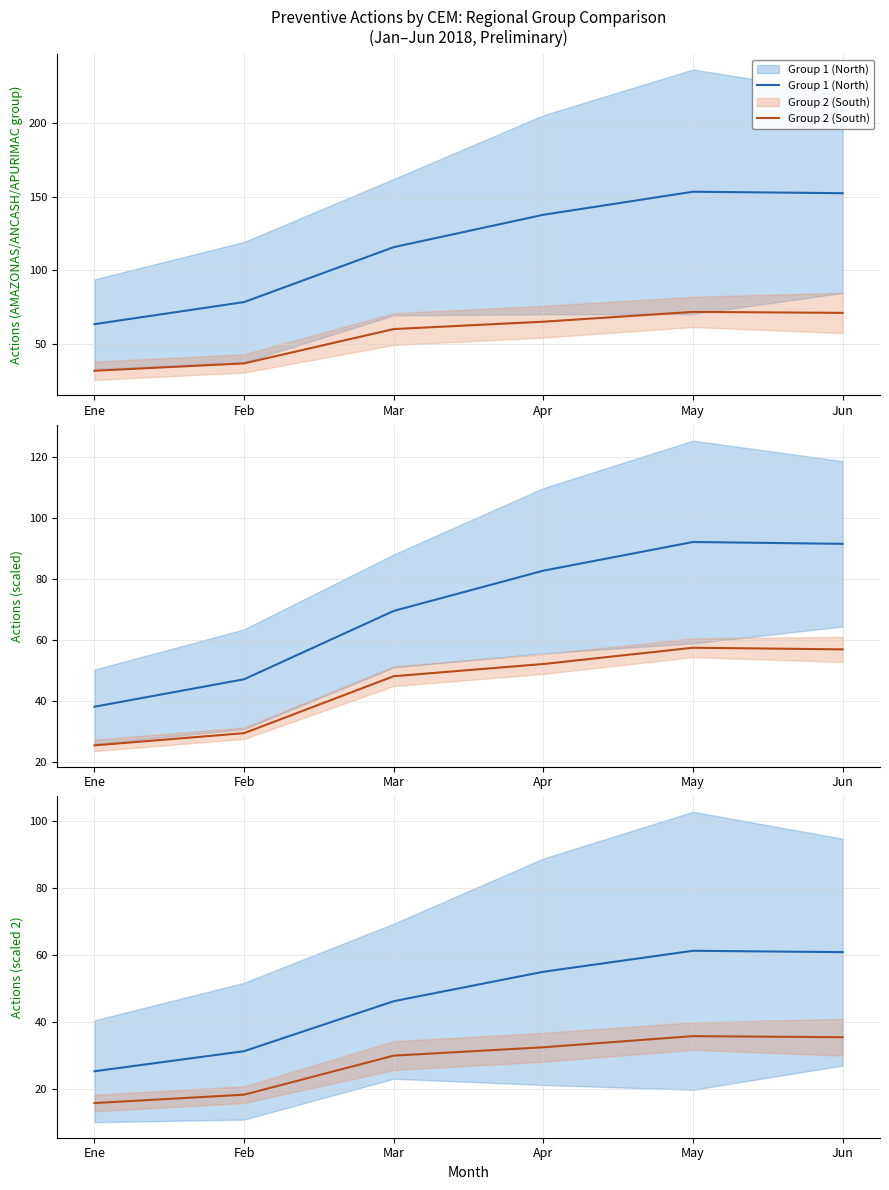

In Group 2 (South), how many points are higher than both neighbors (excluding endpoints)?

1